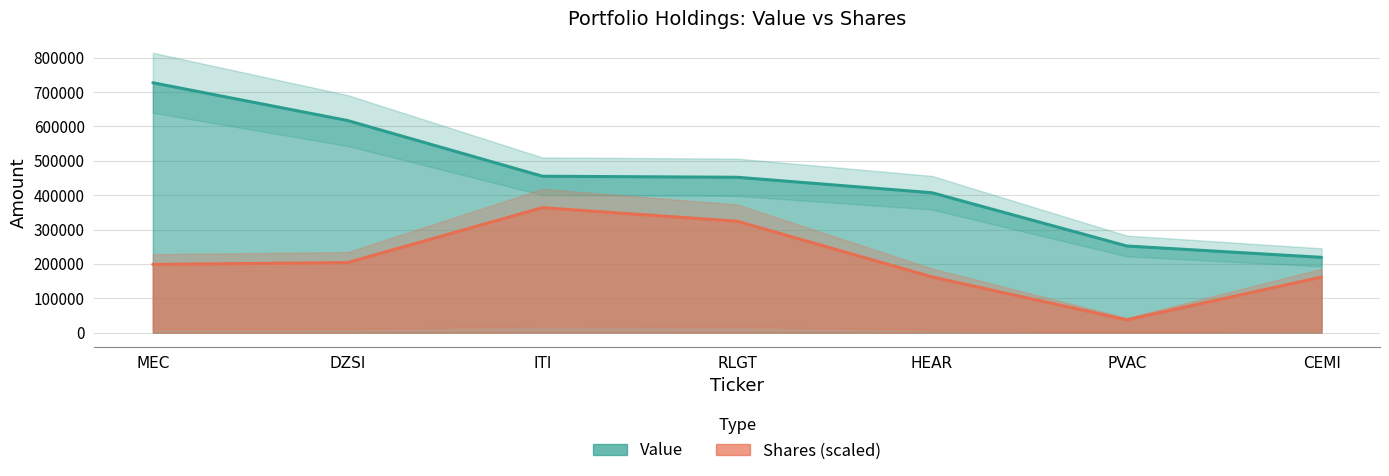

True or false: Shares or principal amount and Value cross at least once.

False